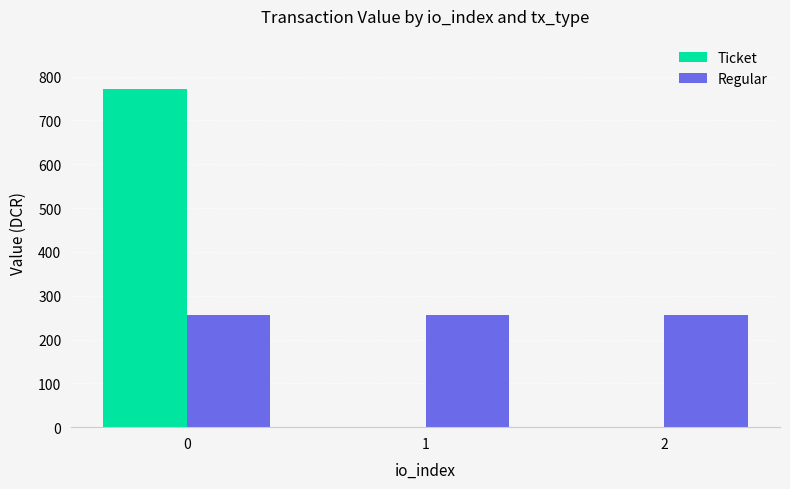

The Regular series shows 256.9 at 0. True or false?

True